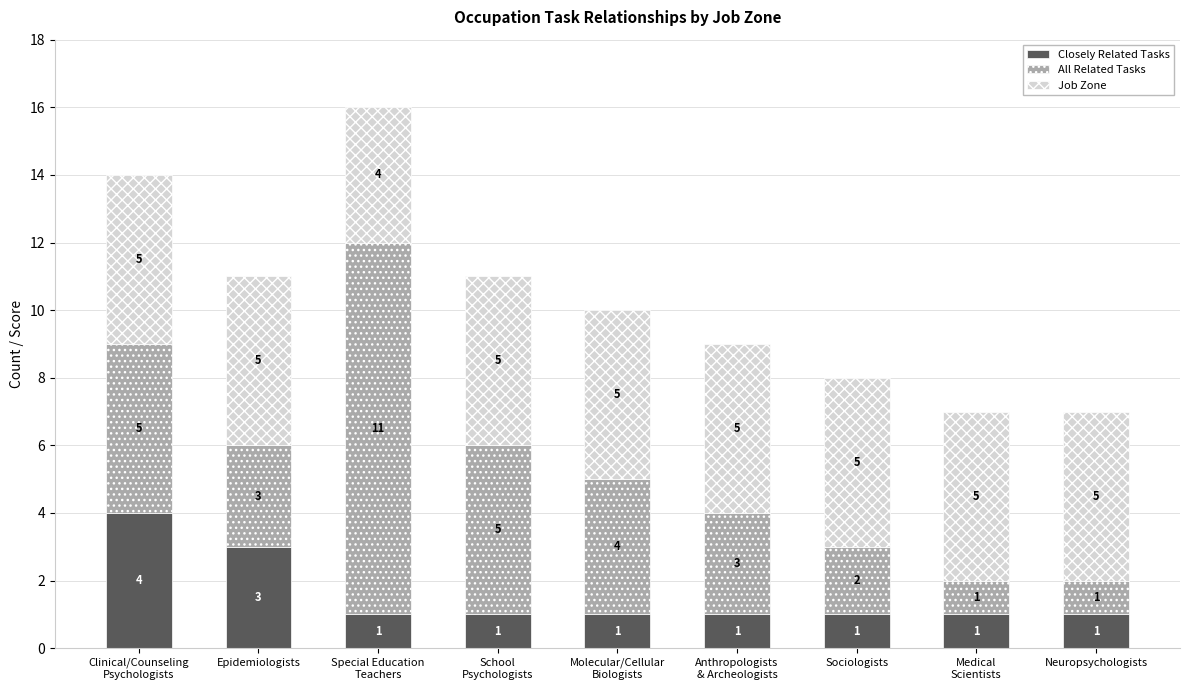

What is the sum of all Closely Related Tasks values?

14